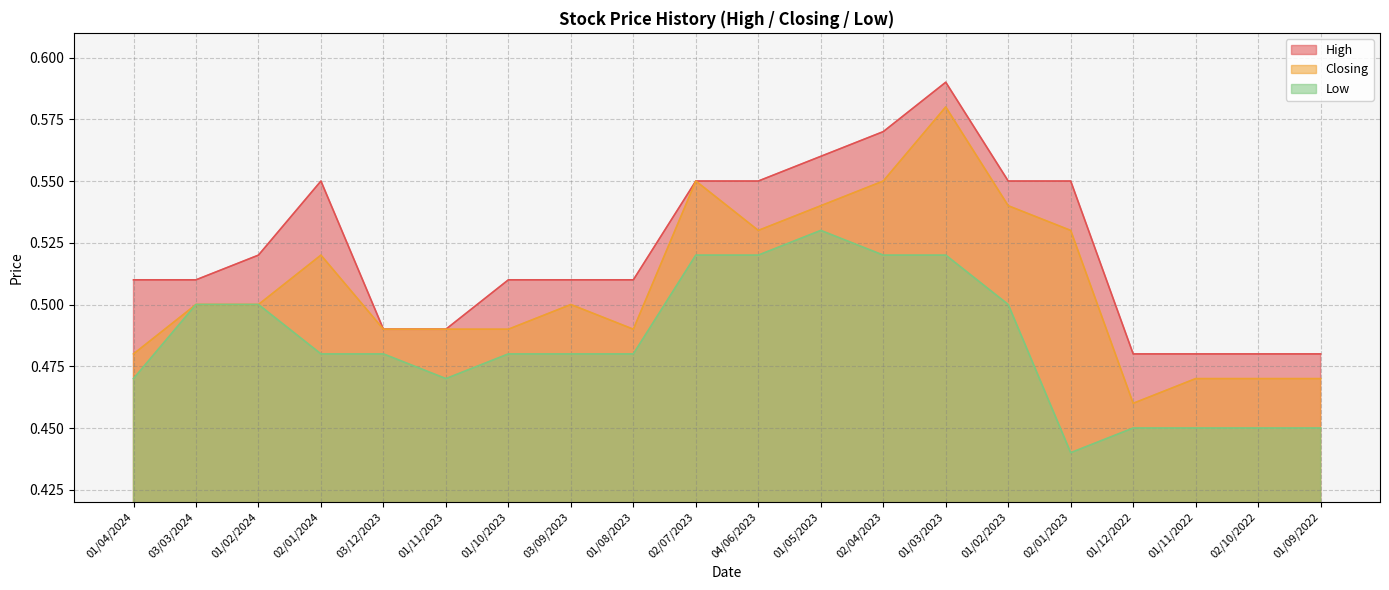

What position from the left is 01/02/2023?

15